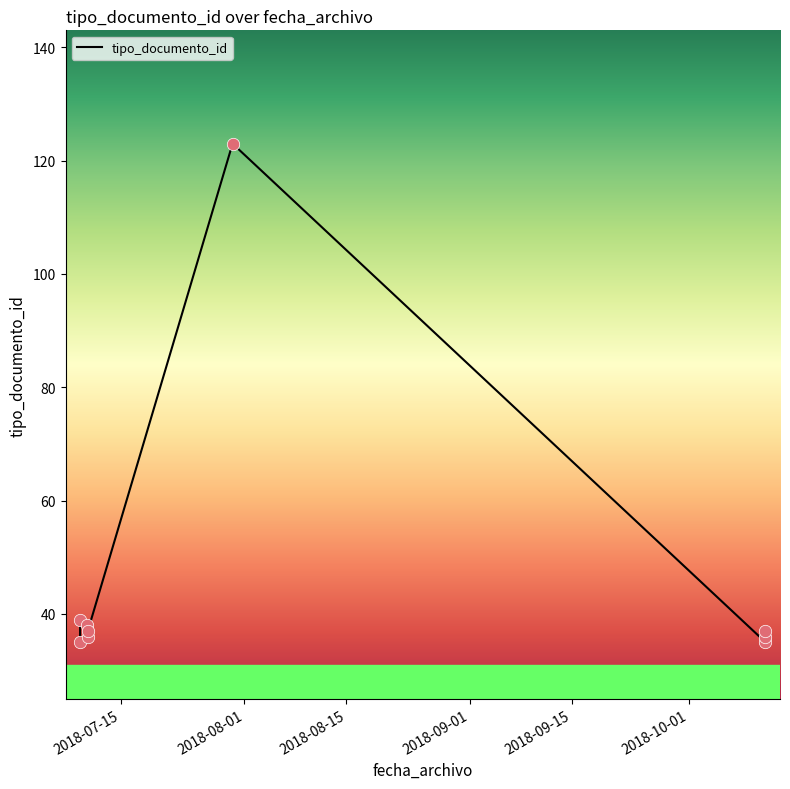

What is the change in value from 2018-08-15 to 2018-09-01?

-2